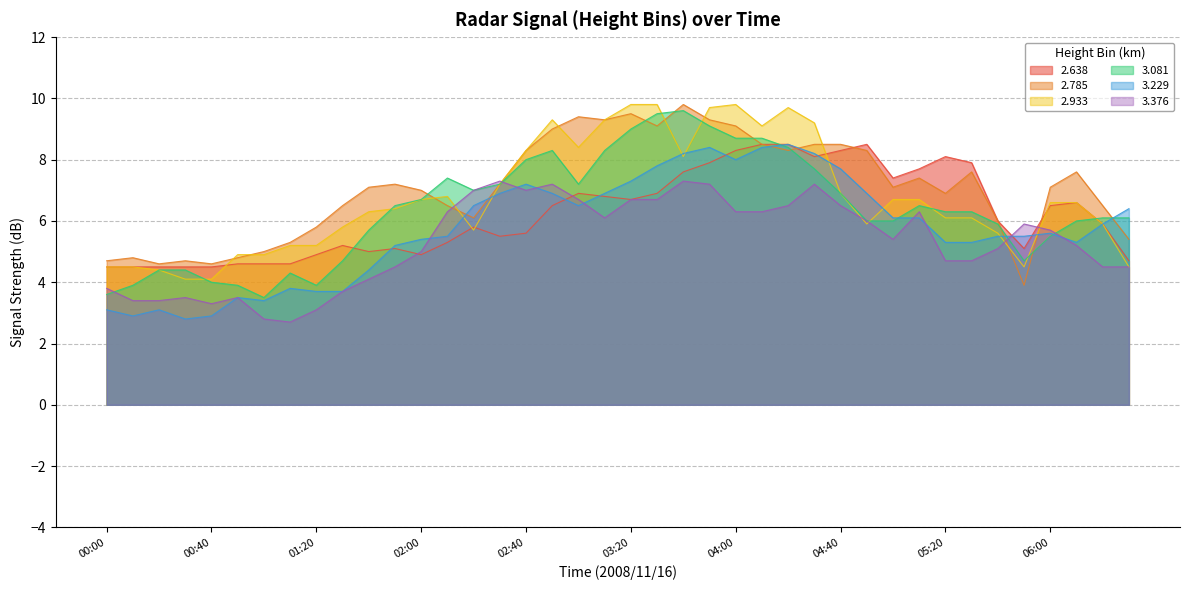

True or false:   3.376 has a value of 3.3 at 02:40.

False